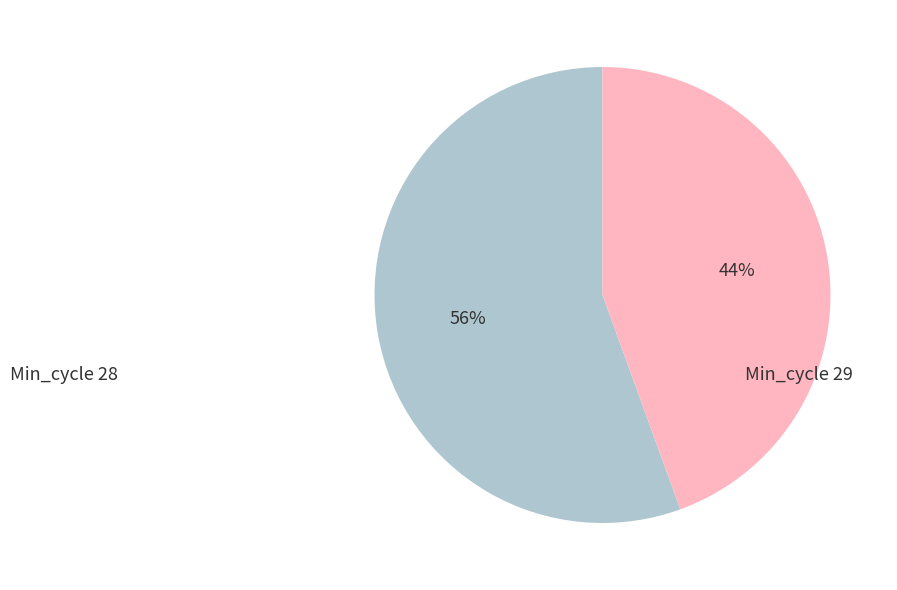

Is the sum of Min_cycle 28 and Min_cycle 29 greater than half?

Yes